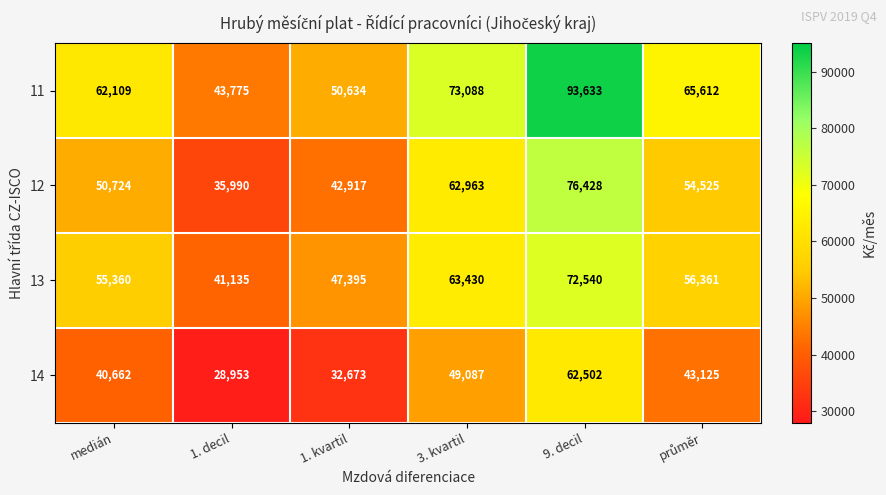

What is the minimum value shown in the chart?

28953